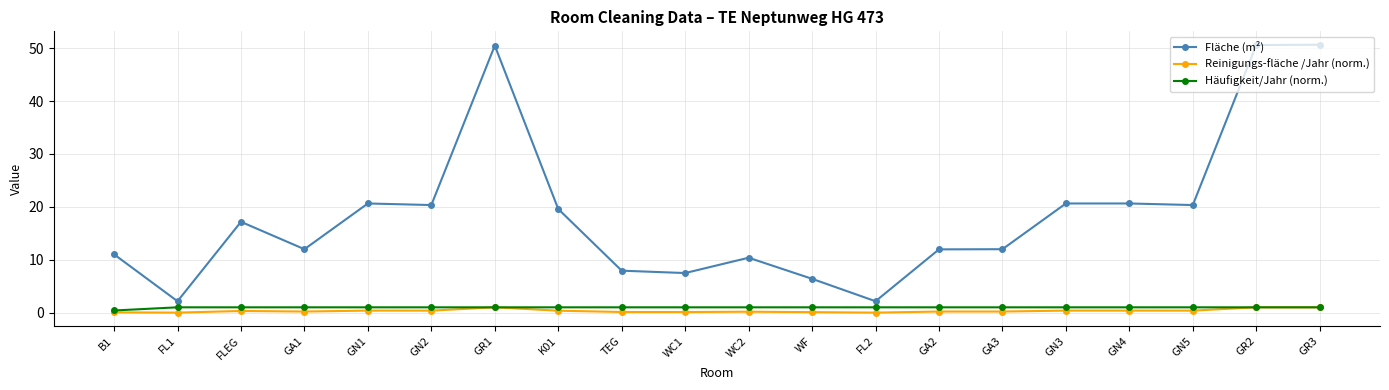

What is the label of the 8th point from the left?

K01